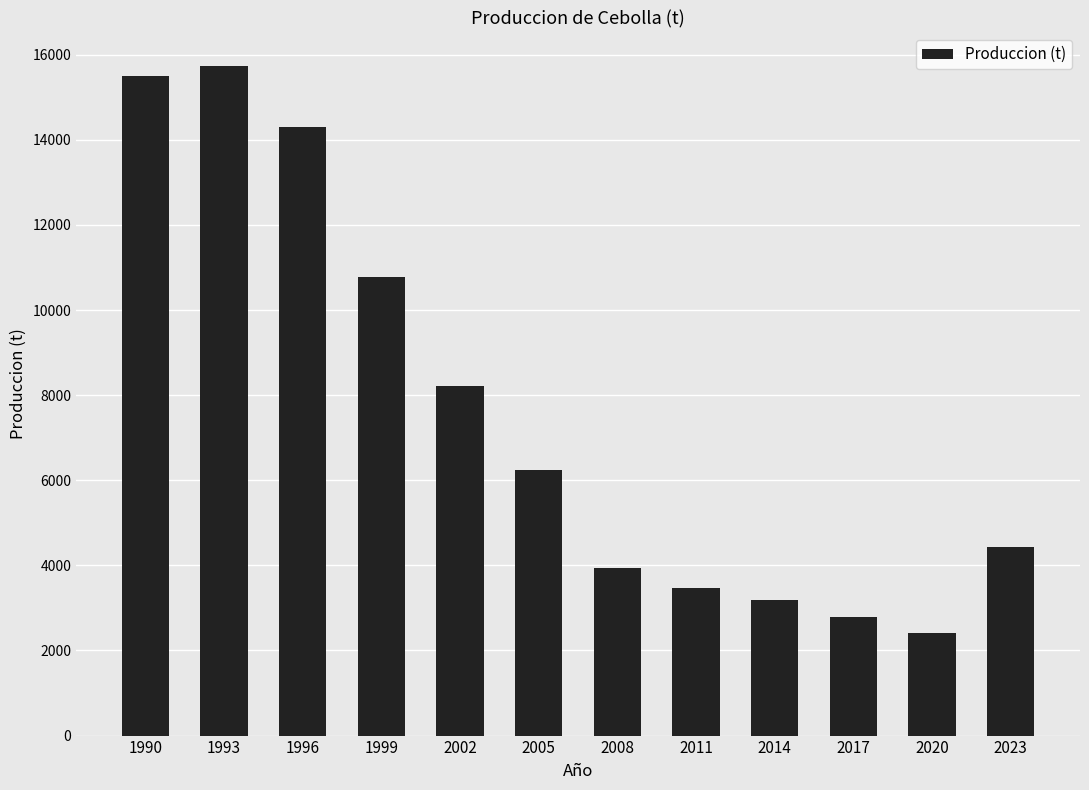

What is the value of the 7th bar from the left?

3936